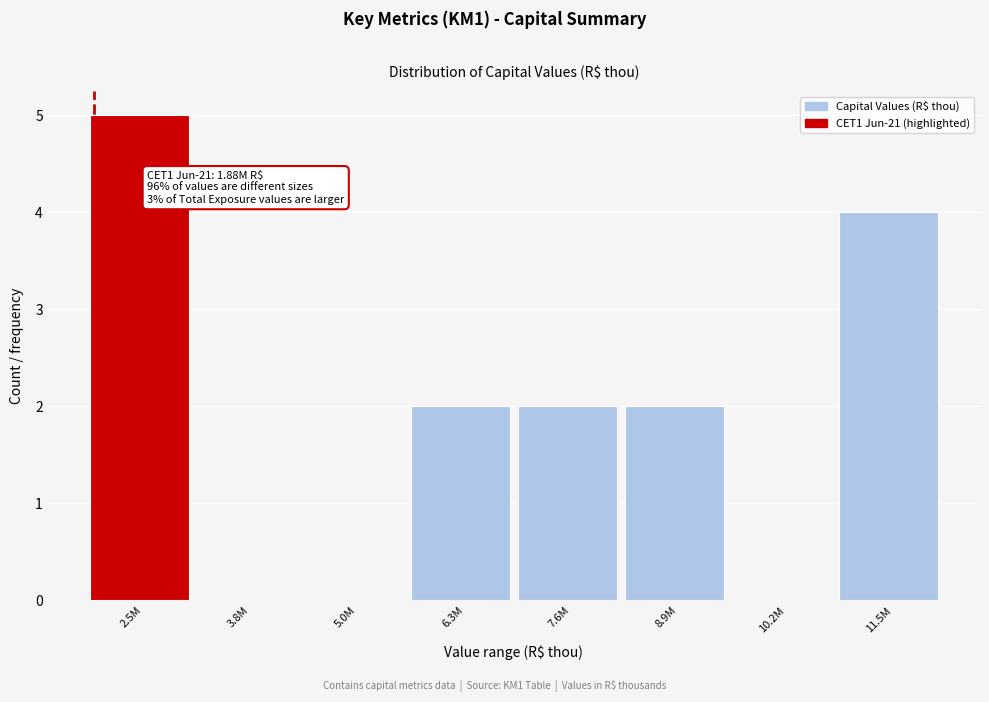

Reading left to right, transcribe all the data shown in this chart.

2.5M=5	3.8M=0	5.0M=0	6.3M=2	7.6M=2	8.9M=2	10.2M=0	11.5M=4